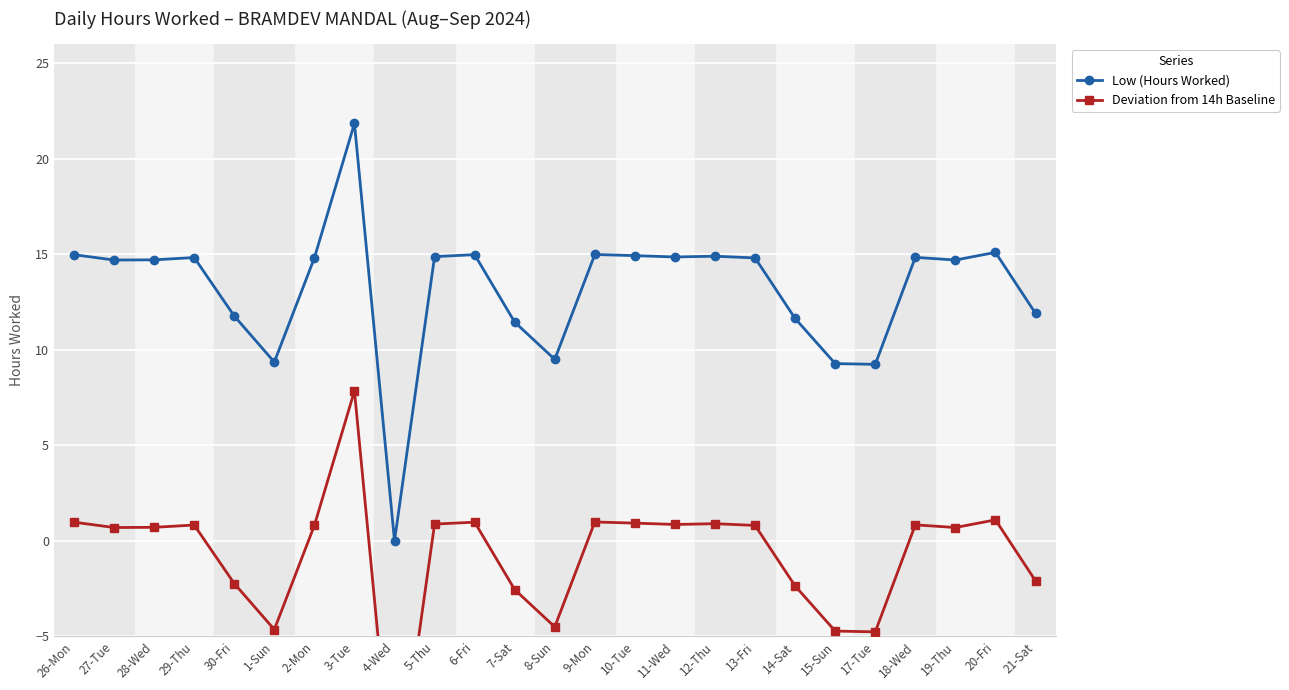

Does the chart display data point markers on the line(s)?

Yes